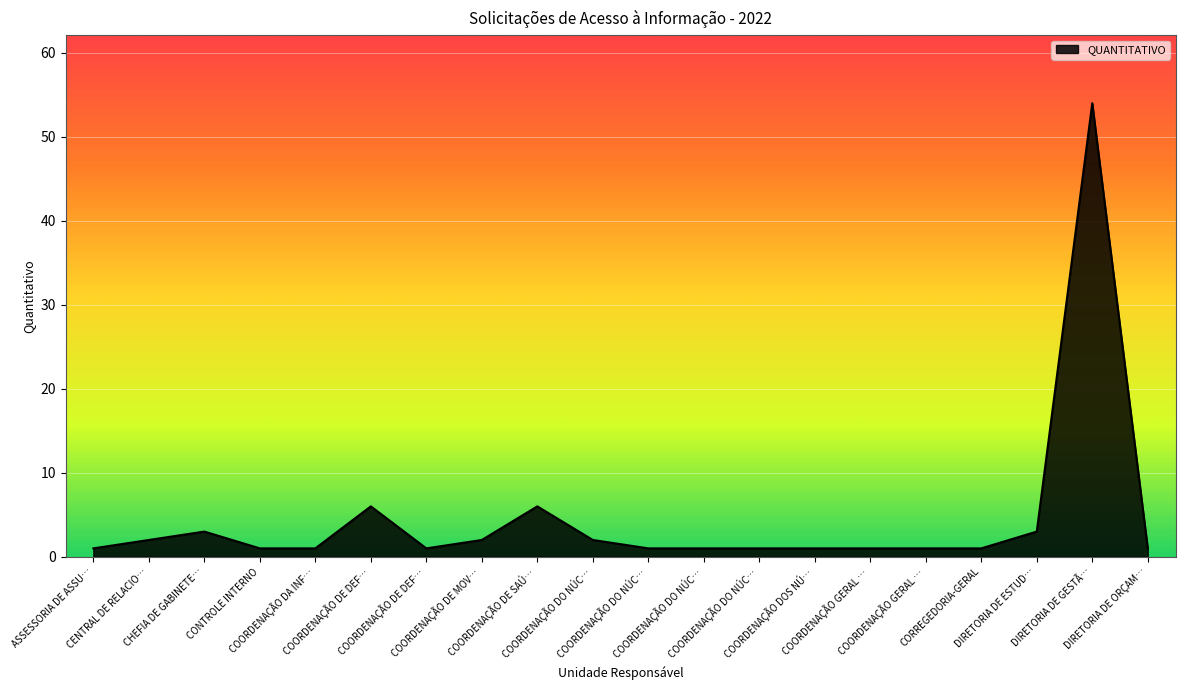

What is the label of the 1st point from the left?

ASSESSORIA DE ASSU…